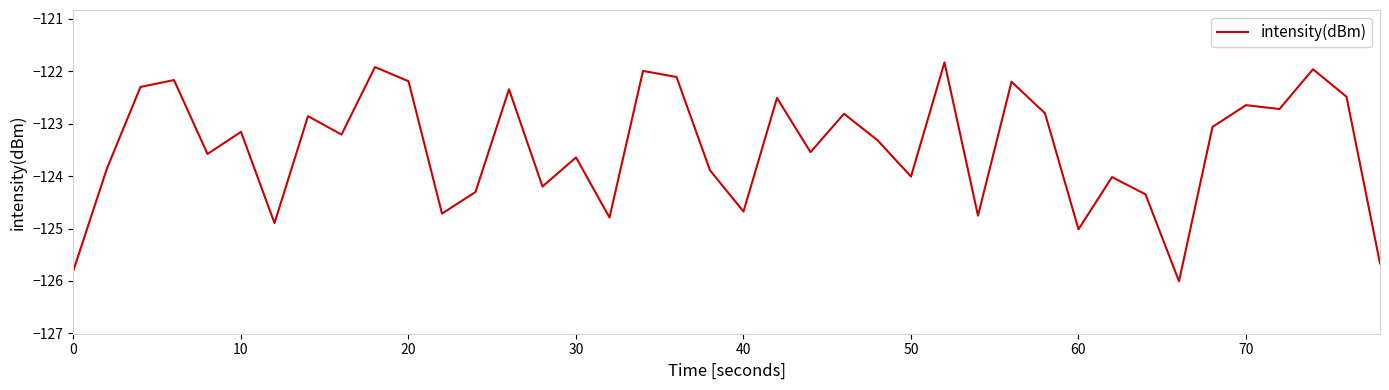

Does the chart display data point markers on the line(s)?

No